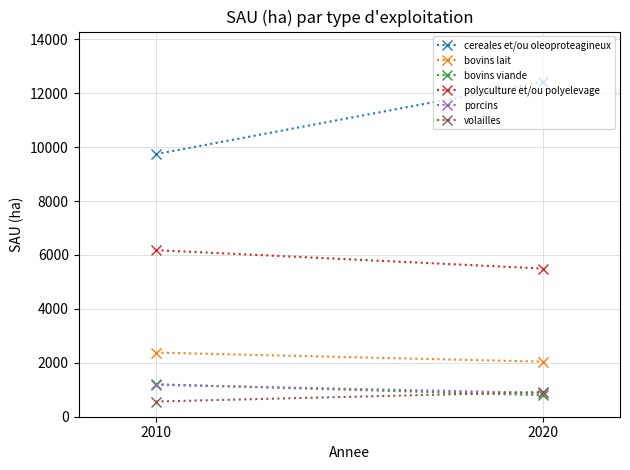

What is the sum of all bovins viande values?

2002.2